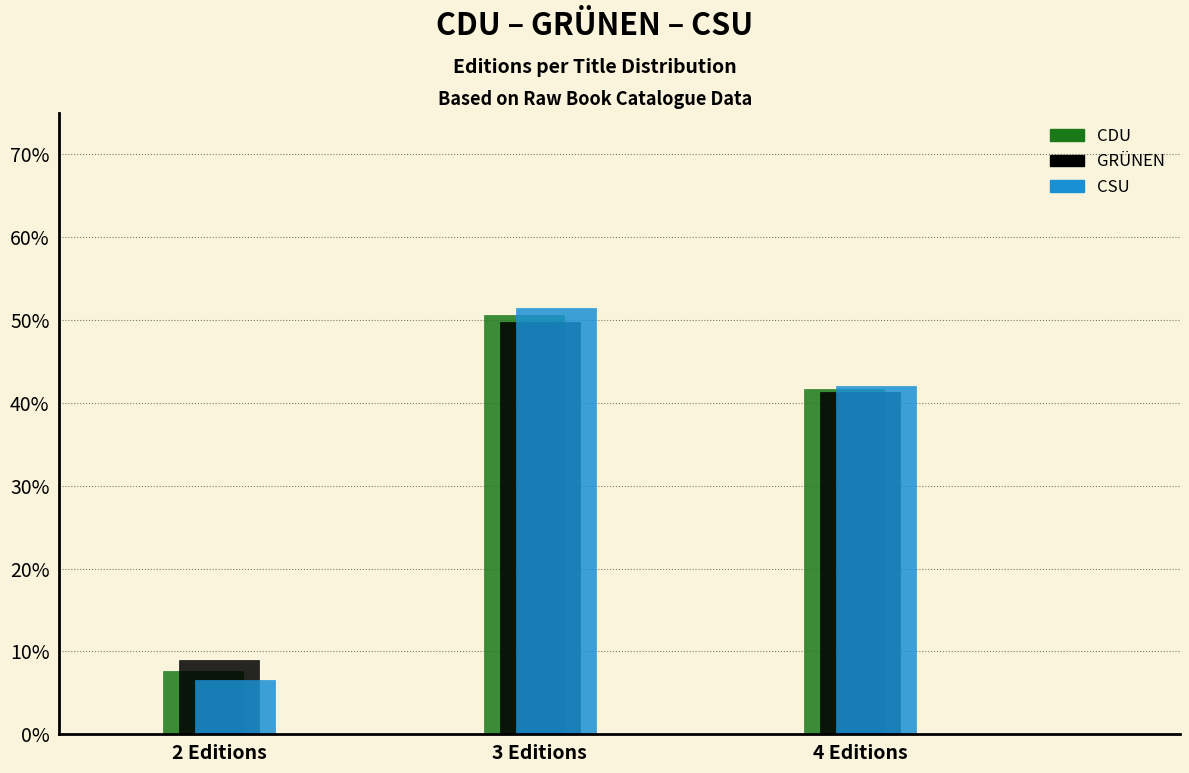

Does the chart contain any negative values?

No